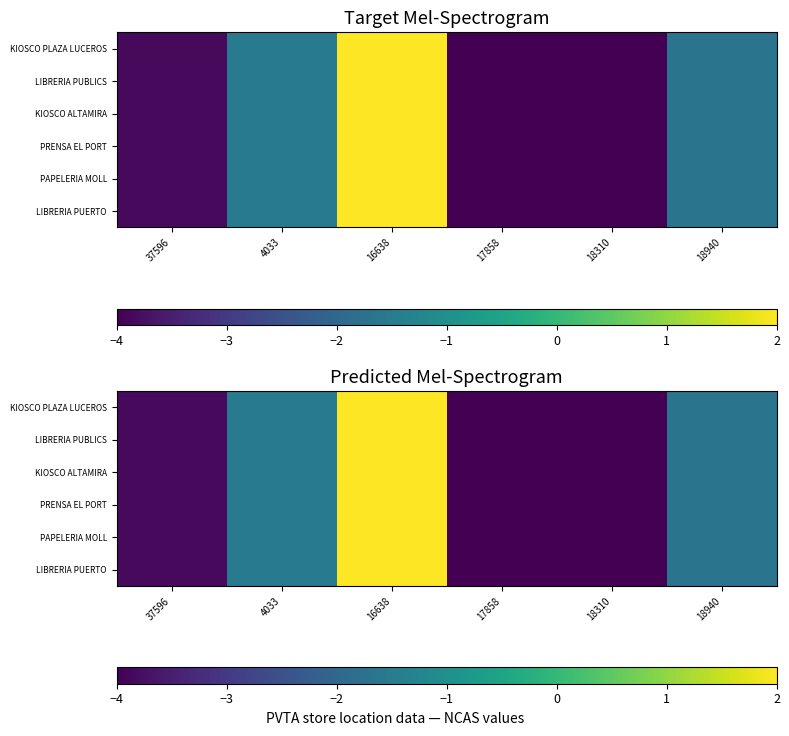

At 4033, list the series in order from largest to smallest.

KIOSCO PLAZA LUCEROS, LIBRERIA PUBLICS, KIOSCO ALTAMIRA, PRENSA EL PORT, PAPELERIA MOLL, LIBRERIA PUERTO